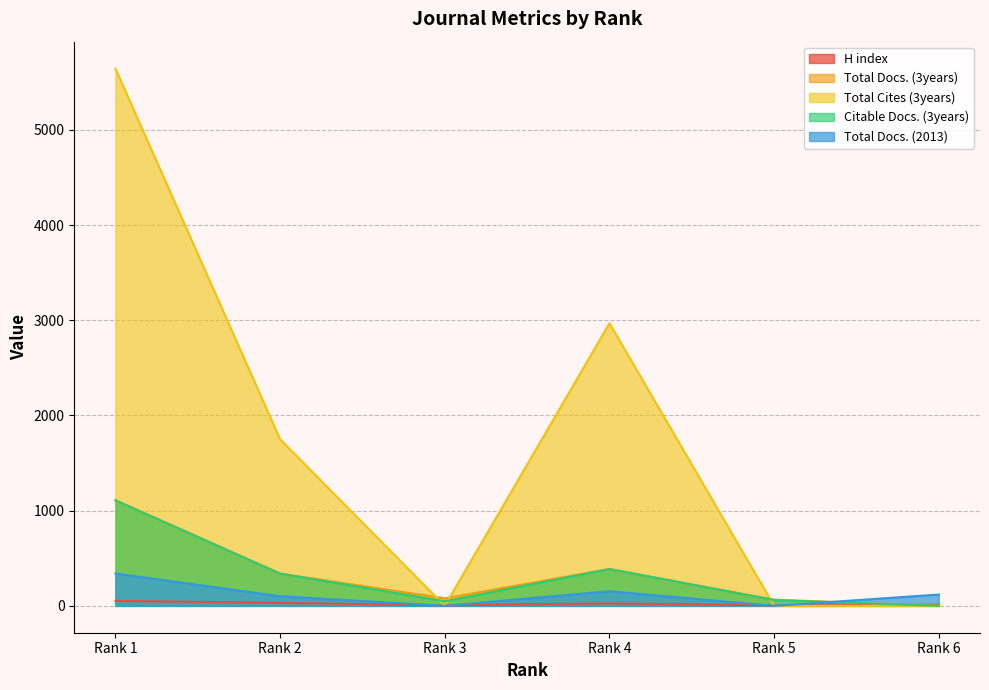

Where does the Citable Docs. (3years) series first go above 339?

Rank 1